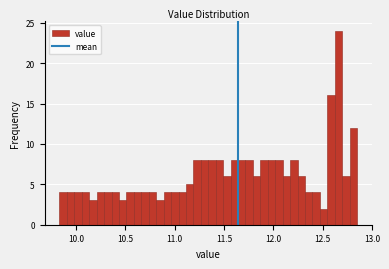

Around what value on the x-axis is the tallest bar? Give the approximate position of its centre, as read against the axis.

12.65